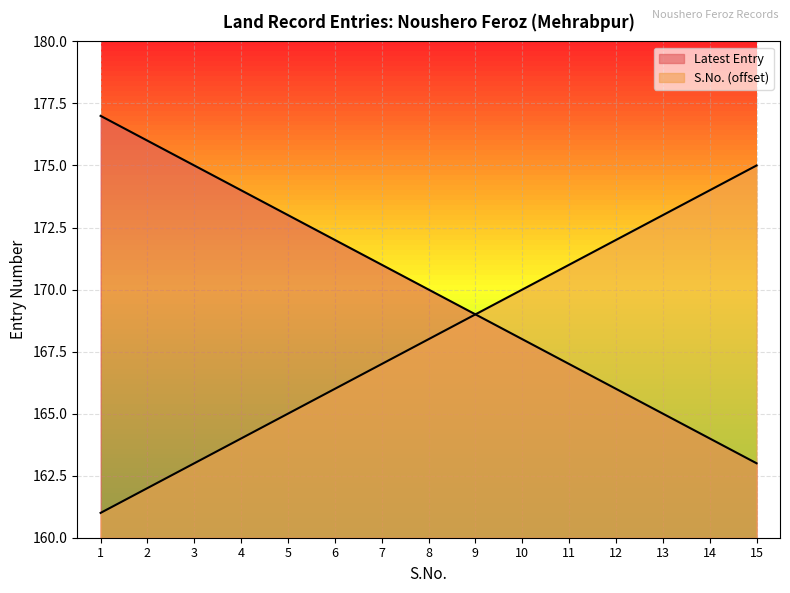

True or false: Latest Entry has a value of 254 at 11.

False